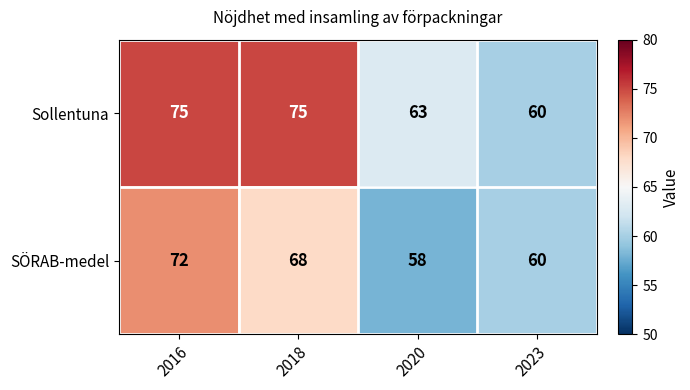

The value of SÖRAB-medel at 2018 is 118. True or false?

False